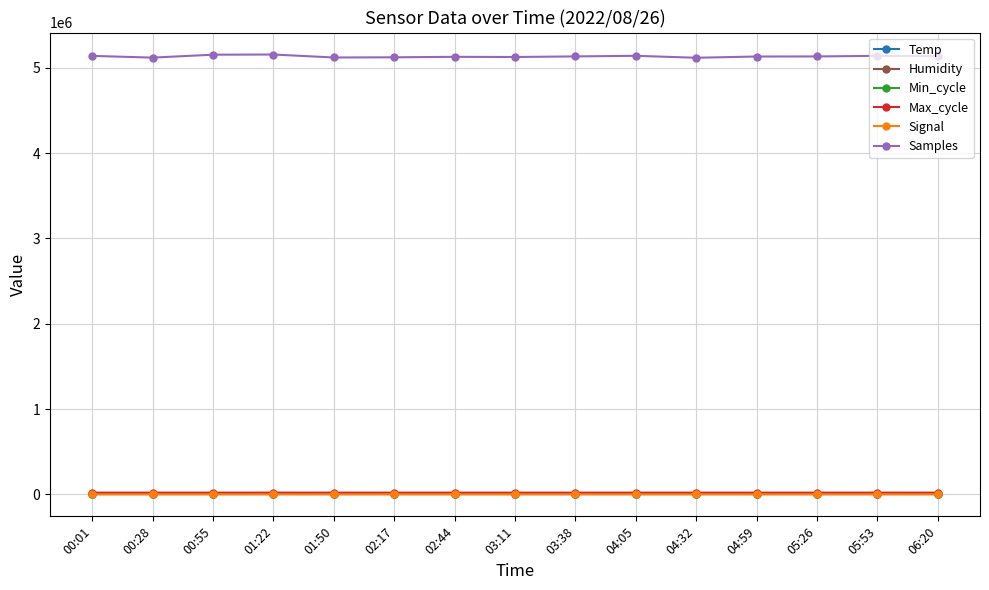

At how many categories does at least one series exceed 4261577?

15